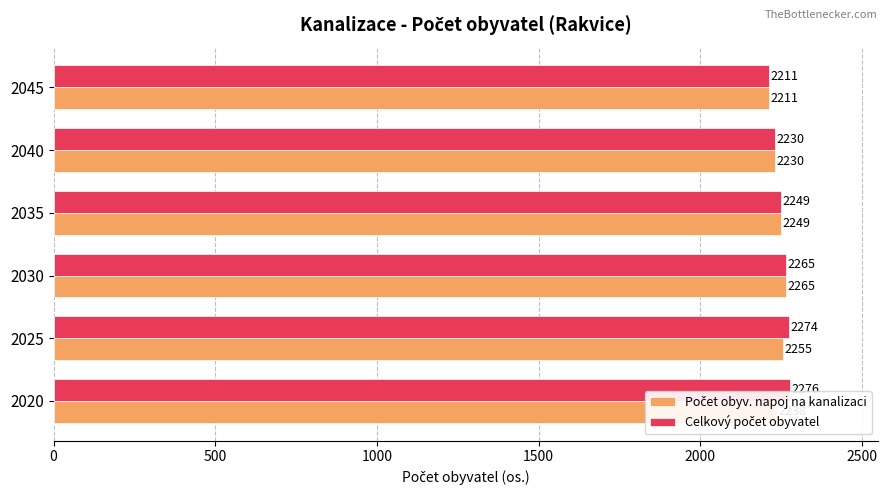

What is the maximum value shown in the chart?

2276